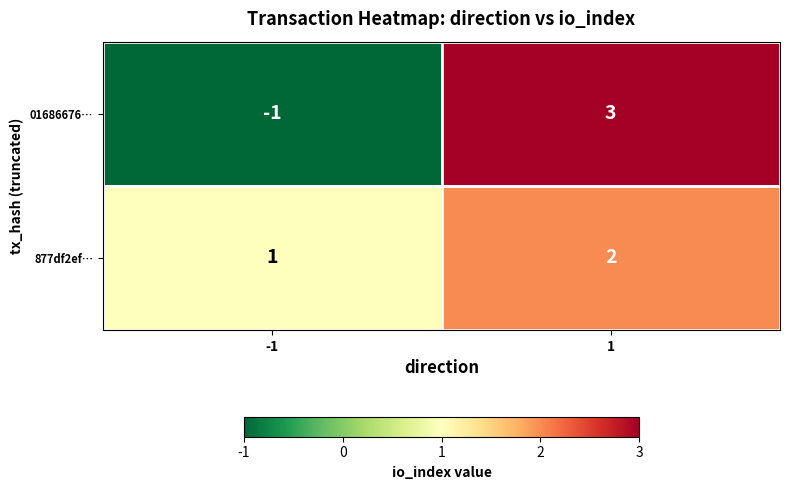

How many categories are shown in the chart?

2